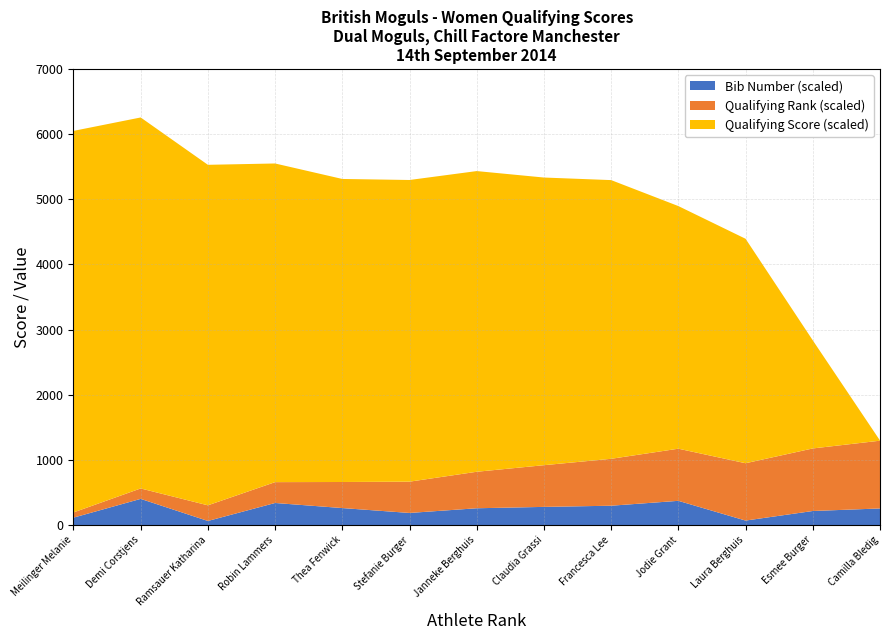

Reading right to left, what are all the values shown in this chart?

Qualifying Score: Camilla Bledig=0.0	Esmee Burger=6.6	Laura Berghuis=13.8	Jodie Grant=14.9	Francesca Lee=17.1	Claudia Grassi=17.7	Janneke Berghuis=18.5	Stefanie Burger=18.5	Thea Fenwick=18.6	Robin Lammers=19.6	Ramsauer Katharina=20.9	Demi Corstjens=22.8	Meilinger Melanie=23.4
Rank from Qualifying: Camilla Bledig=13.0	Esmee Burger=12.0	Laura Berghuis=11.0	Jodie Grant=10.0	Francesca Lee=9.0	Claudia Grassi=8.0	Janneke Berghuis=7.0	Stefanie Burger=6.0	Thea Fenwick=5.0	Robin Lammers=4.0	Ramsauer Katharina=3.0	Demi Corstjens=2.0	Meilinger Melanie=1.0
Bib Number: Camilla Bledig=85.0	Esmee Burger=72.0	Laura Berghuis=23.0	Jodie Grant=124.0	Francesca Lee=99.0	Claudia Grassi=93.0	Janneke Berghuis=86.0	Stefanie Burger=62.0	Thea Fenwick=87.0	Robin Lammers=113.0	Ramsauer Katharina=21.0	Demi Corstjens=134.0	Meilinger Melanie=38.0